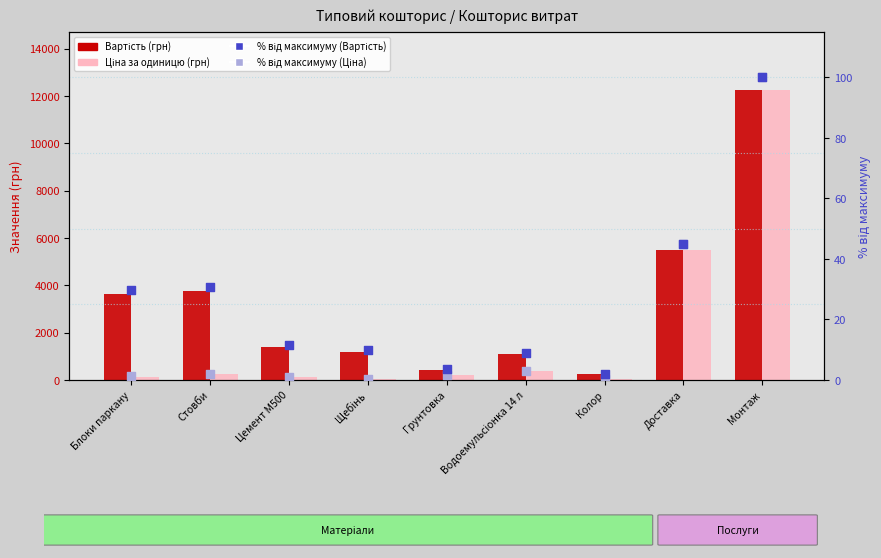

Is the value of Вартість (грн) at Цемент М500 greater than the value of Ціна за одиницю (грн) at Монтаж?

No